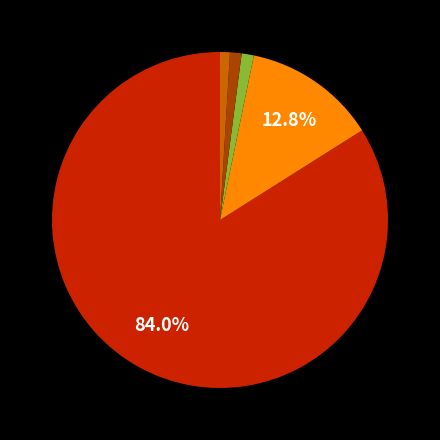

Is there any slice that represents more than half of the pie?

Yes